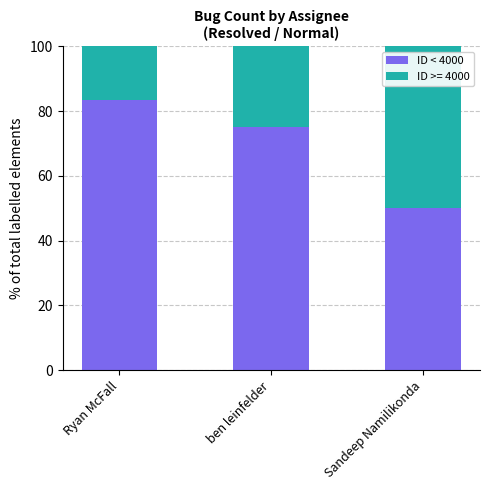

What is the sum of all ID < 4000 values?

208.3